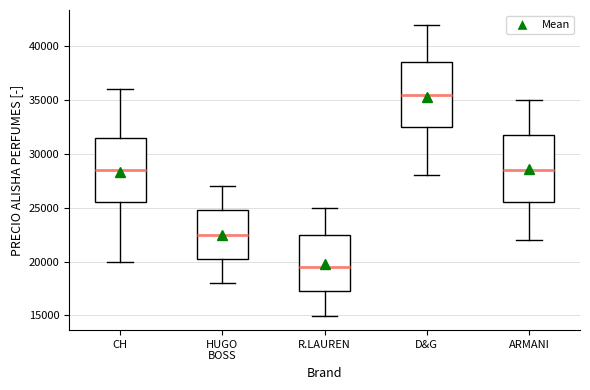

Where is the lower edge of the box for HUGO BOSS on the y-axis? The values are not printed on the chart, so give them approximately, as read against the axis.

20000